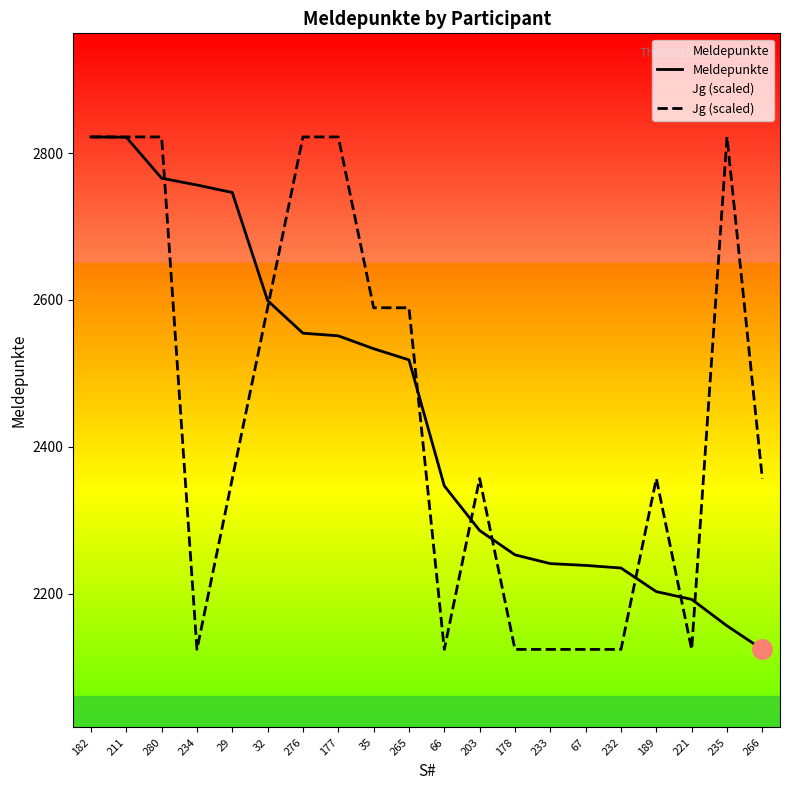

How many data points in Meldepunkte are less than 2518?

10